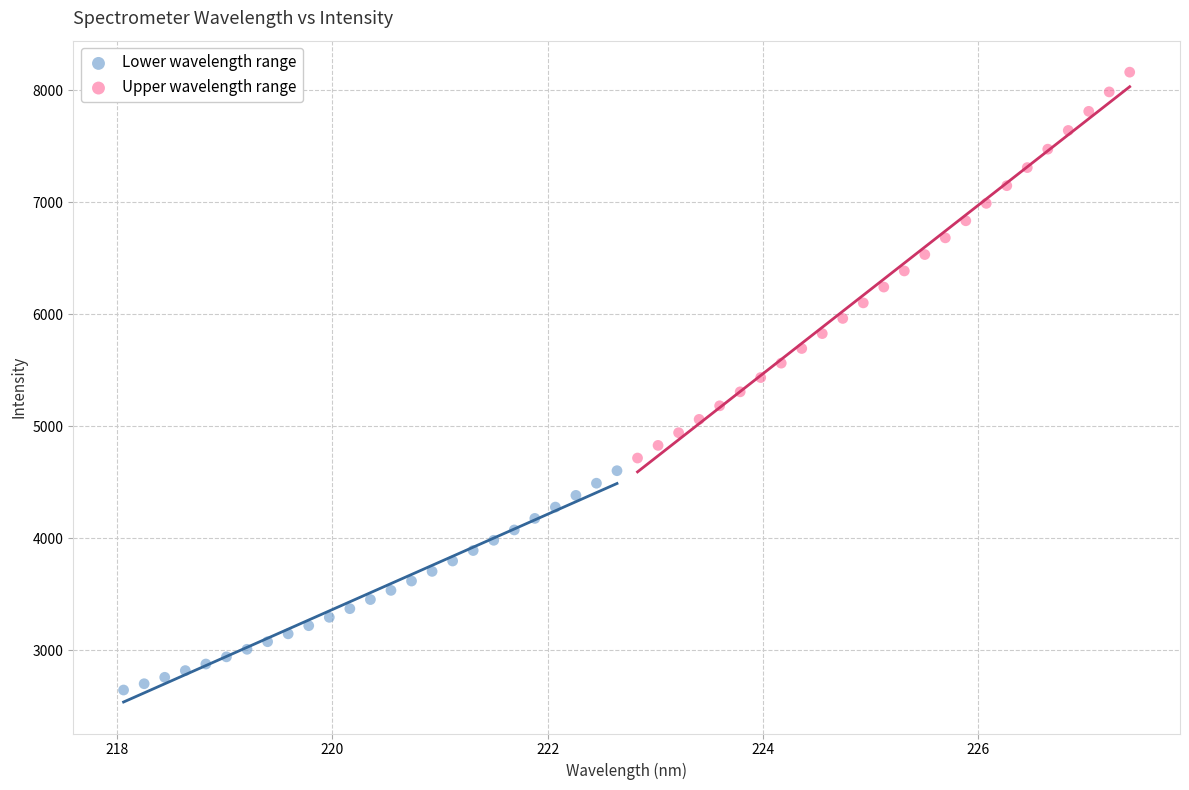

Which series has the largest Y range (max minus min)?

Upper wavelength range